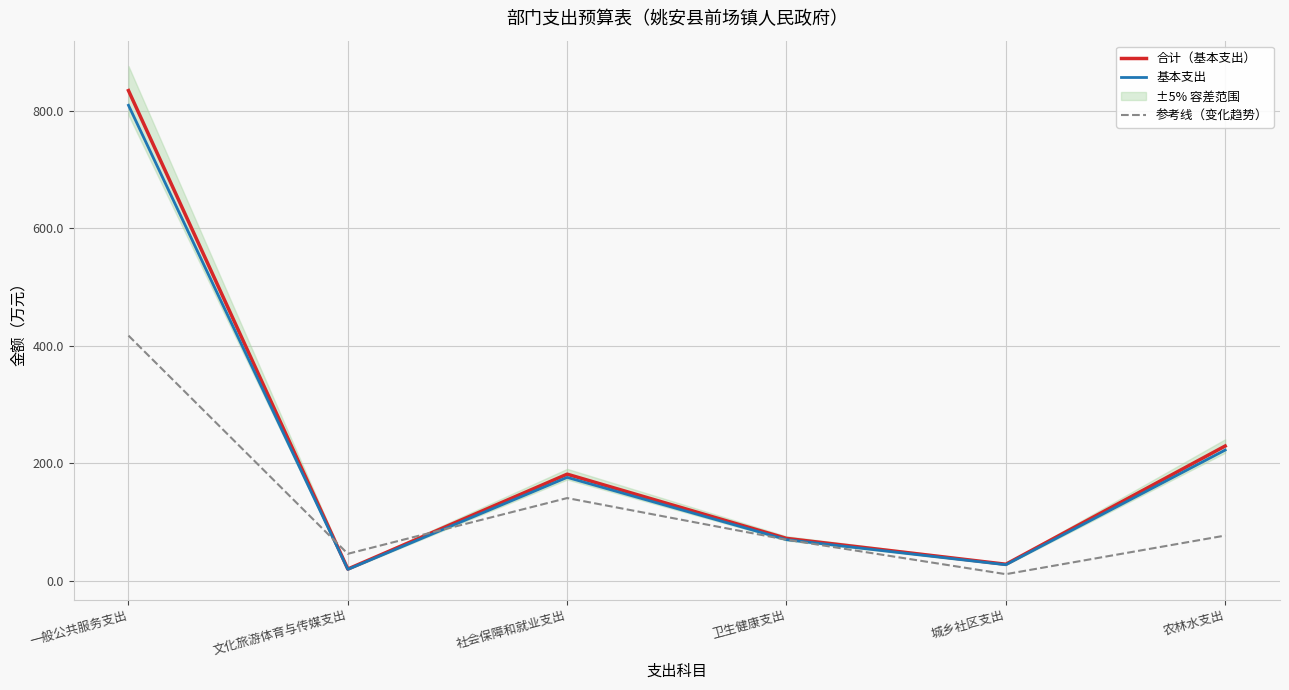

What is the average value of the 基本支出 series?

220.6